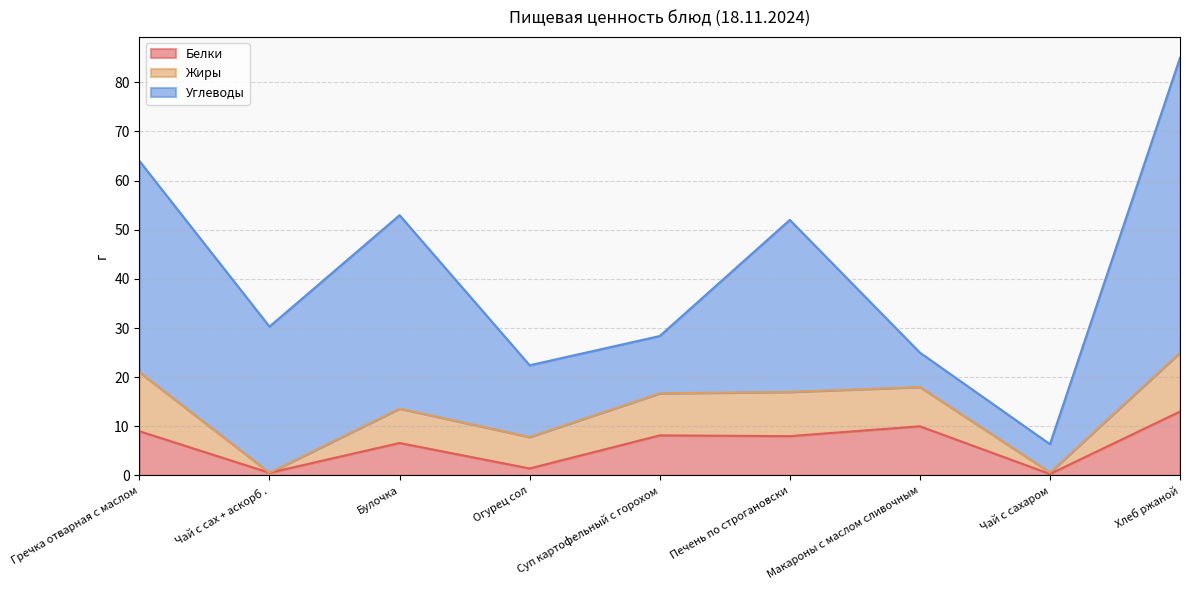

What is the total value across all series at Огурец сол?

22.4